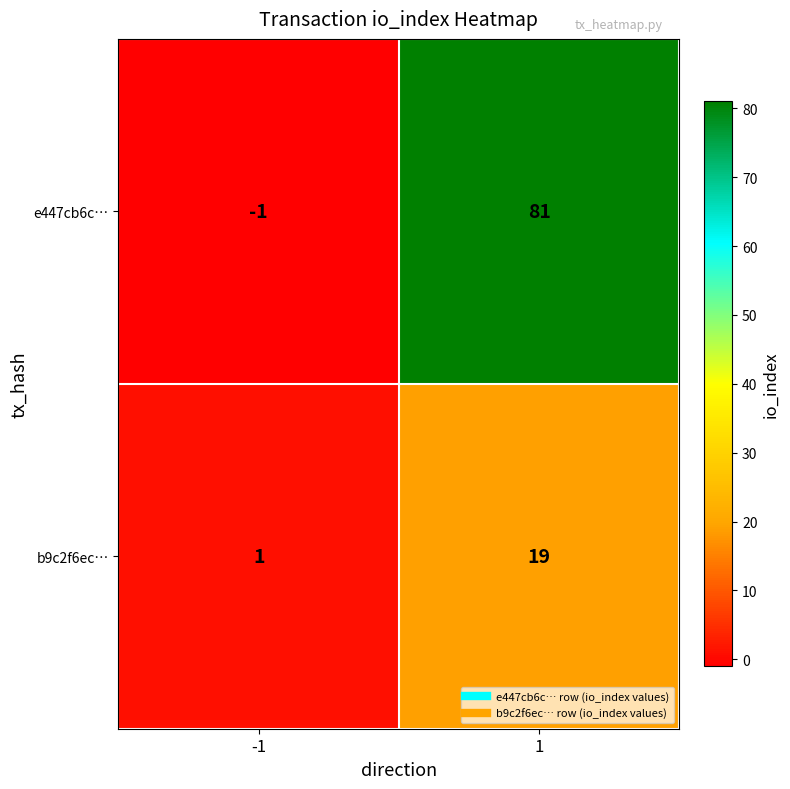

Which series changed the most between -1 and 1?

e447cb6c…